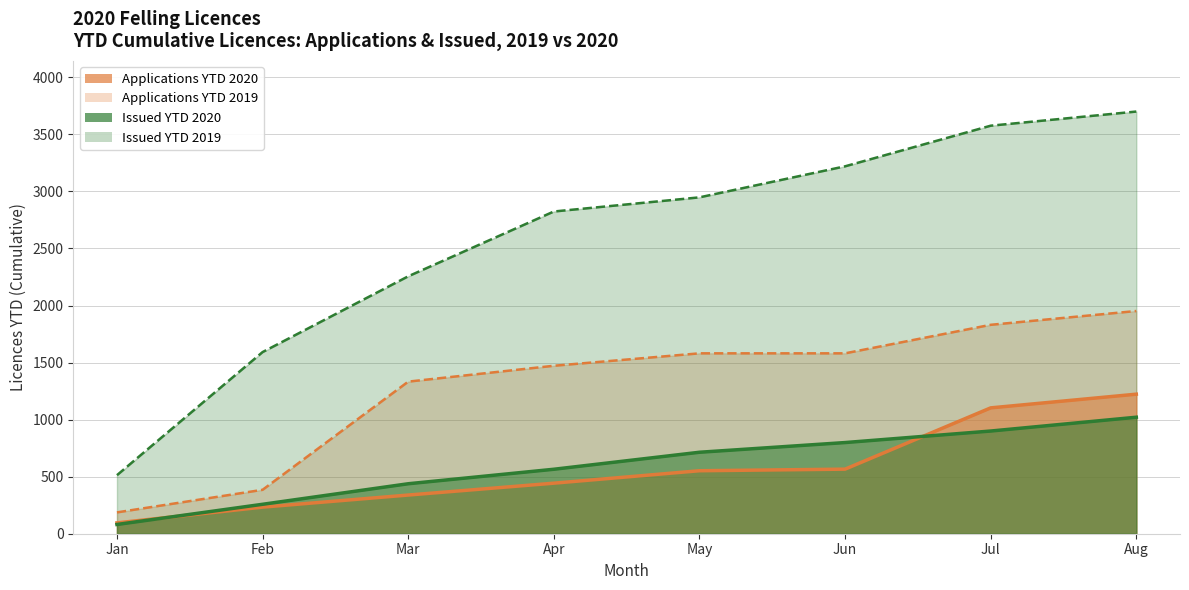

Reading left to right, list all the values displayed in this chart.

Applications Licences YTD 2020: 95	233	339	443	552	566	1103	1223
Applications Licences YTD 2019: 187	385	1333	1472	1581	1581	1831	1952
Issued Licences YTD 2020: 81	258	438	565	714	799	900	1021
Issued Licences YTD 2019: 513	1592	2256	2824	2948	3220	3576	3700